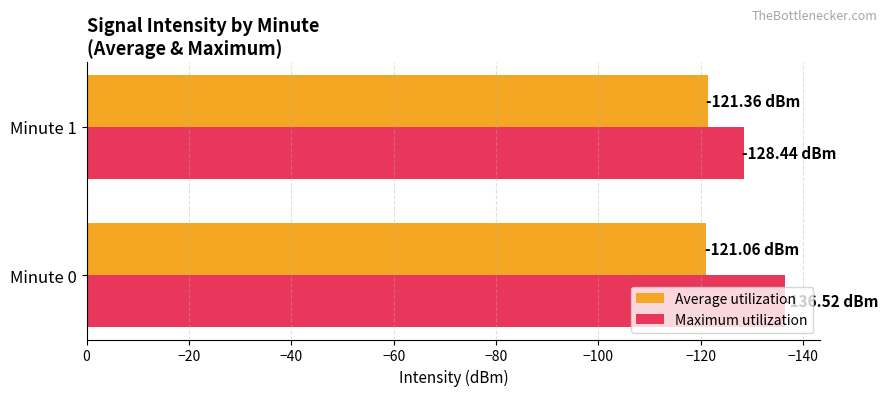

Rank the series by their maximum value, from lowest to highest.

Maximum utilization, Average utilization